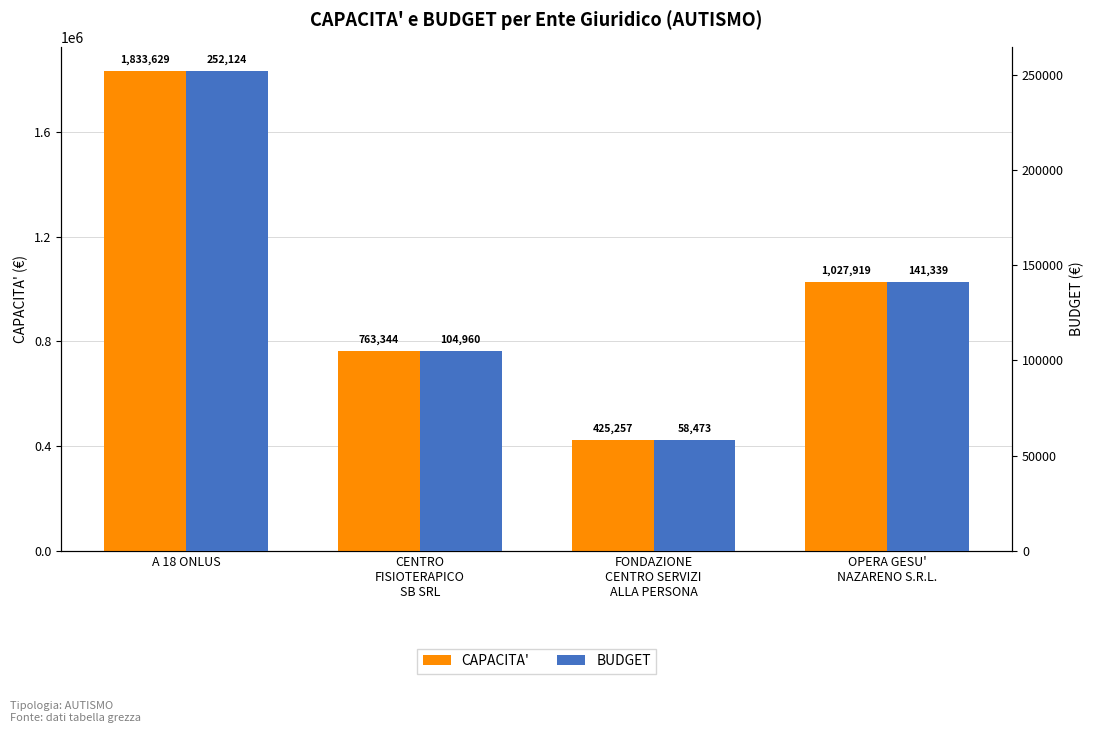

What is the total value across all series at CENTRO
FISIOTERAPICO
SB SRL?

868304.3